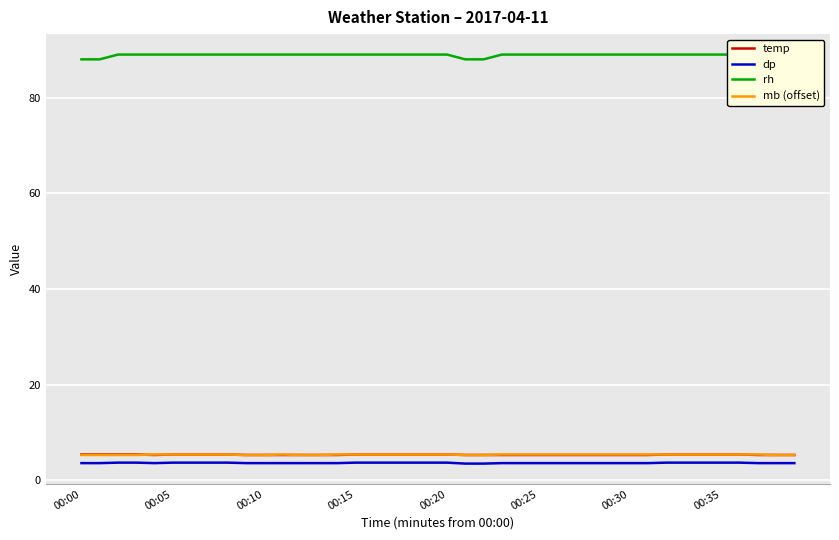

What is the minimum value for temp?

5.3